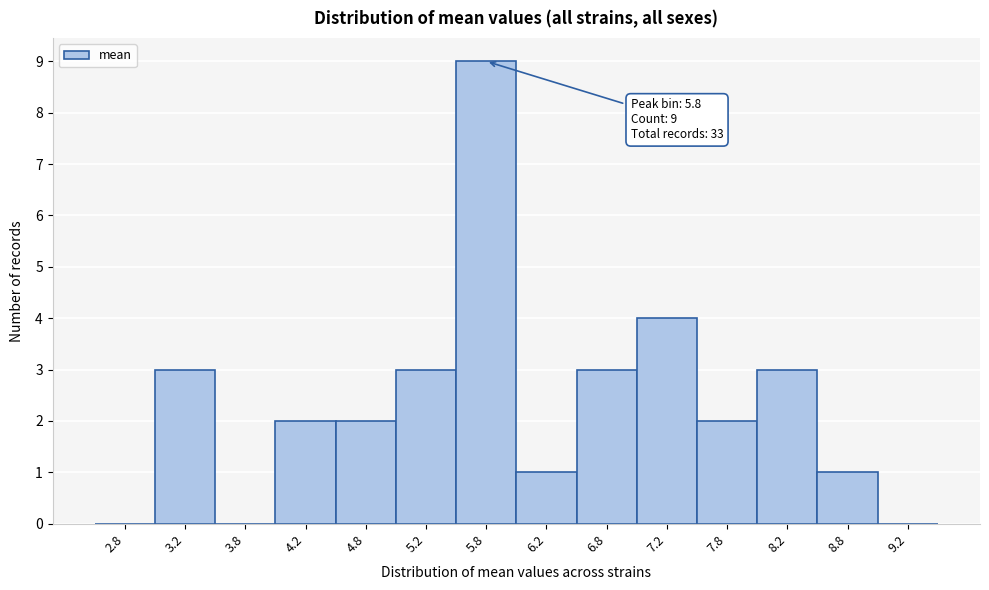

Over which range of the x-axis is the bar tallest?

5.5 to 6.0